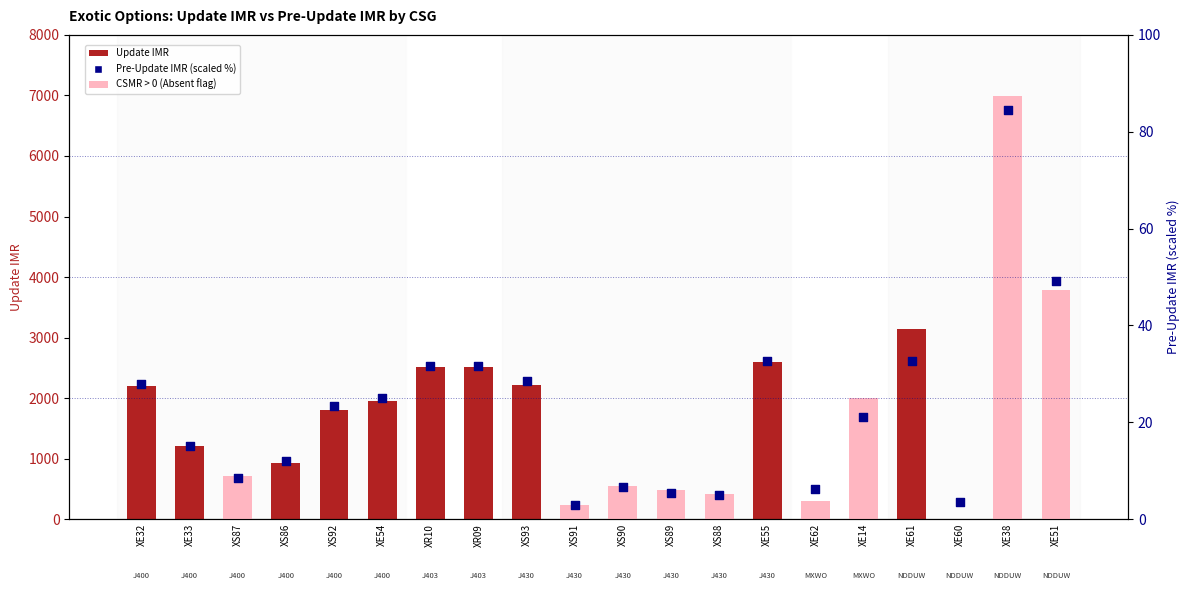

Is the value of Update IMR at XE62 greater than the value of Pre-Update IMR (scaled %) at XS86?

Yes